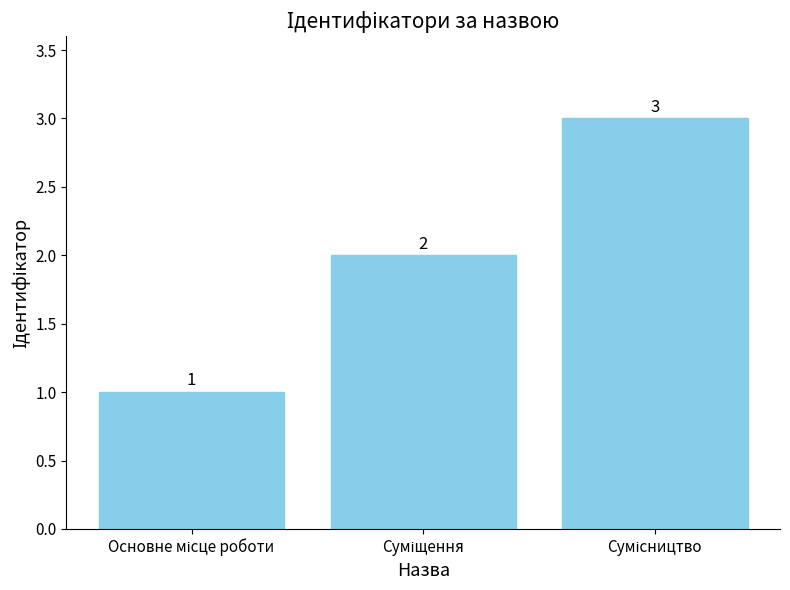

What is the value of the 3rd bar from the left?

3